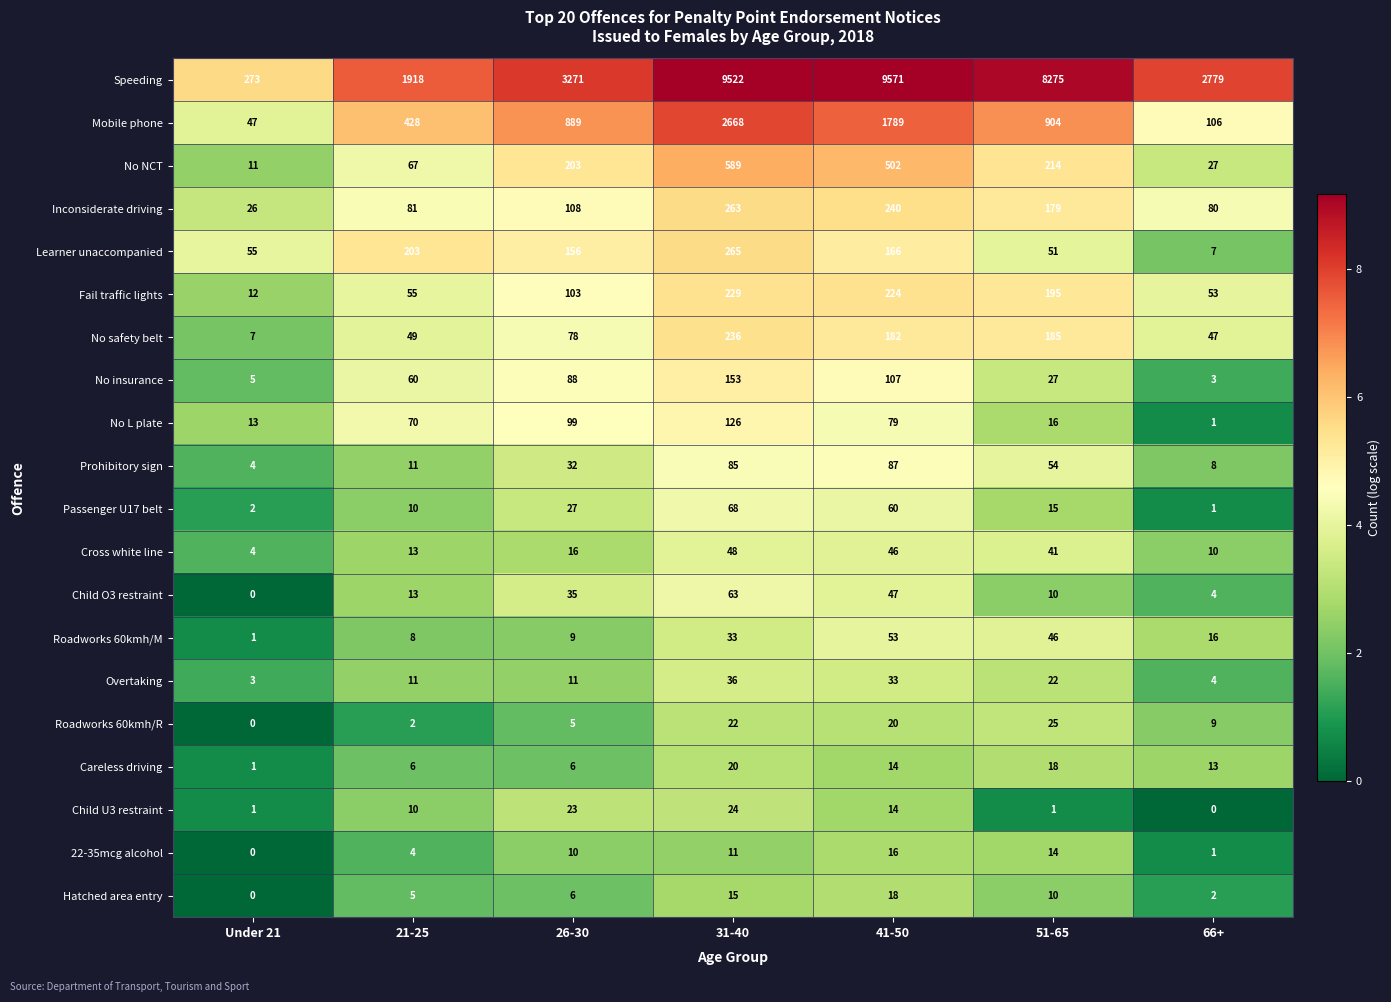

What is the highest value of the Inconsiderate driving series?

263